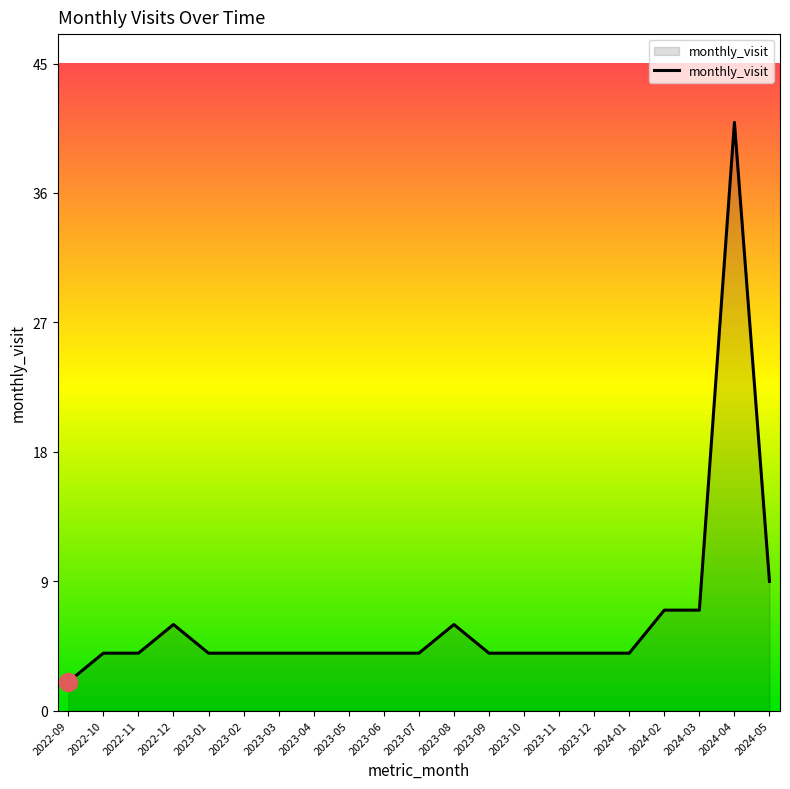

What is the sum of all values?

134